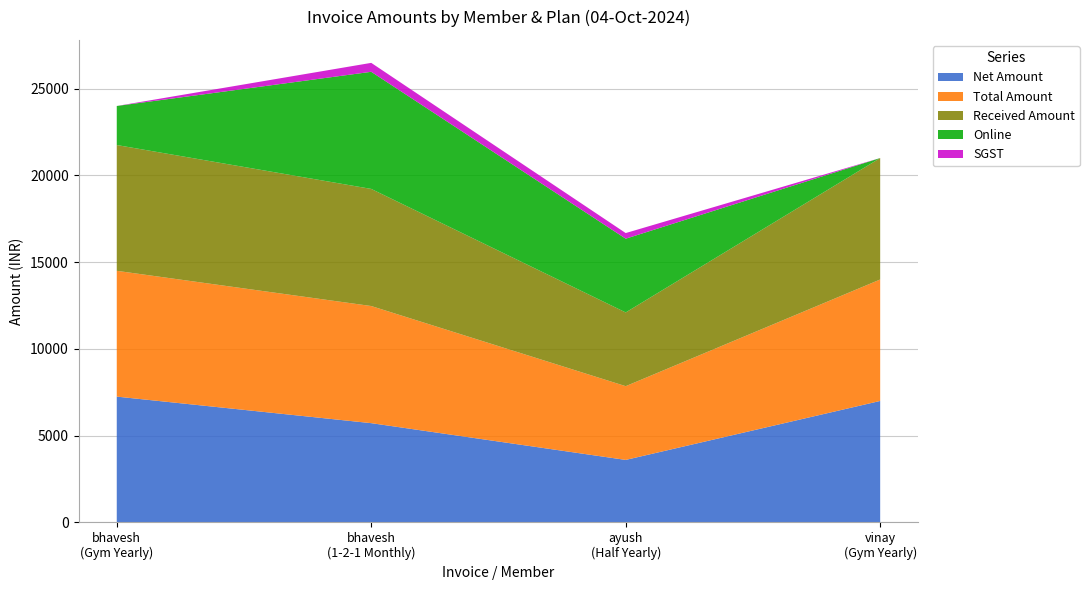

Reading left to right, what are all the values shown in this chart?

Net Amount: 04-10-2024 (bhavesh gym)=7250.0	04-10-2024 (bhavesh 1-2-1)=5720.3	04-10-2024 (ayush)=3601.7	04-10-2024 (vinay)=7000.0
Total Amount: 04-10-2024 (bhavesh gym)=7250.0	04-10-2024 (bhavesh 1-2-1)=6750.0	04-10-2024 (ayush)=4250.0	04-10-2024 (vinay)=7000.0
Received Amount: 04-10-2024 (bhavesh gym)=7250.0	04-10-2024 (bhavesh 1-2-1)=6750.0	04-10-2024 (ayush)=4250.0	04-10-2024 (vinay)=7000.0
Online: 04-10-2024 (bhavesh gym)=2250.0	04-10-2024 (bhavesh 1-2-1)=6750.0	04-10-2024 (ayush)=4250.0	04-10-2024 (vinay)=0.0
SGST: 04-10-2024 (bhavesh gym)=0.0	04-10-2024 (bhavesh 1-2-1)=514.8	04-10-2024 (ayush)=324.1	04-10-2024 (vinay)=0.0